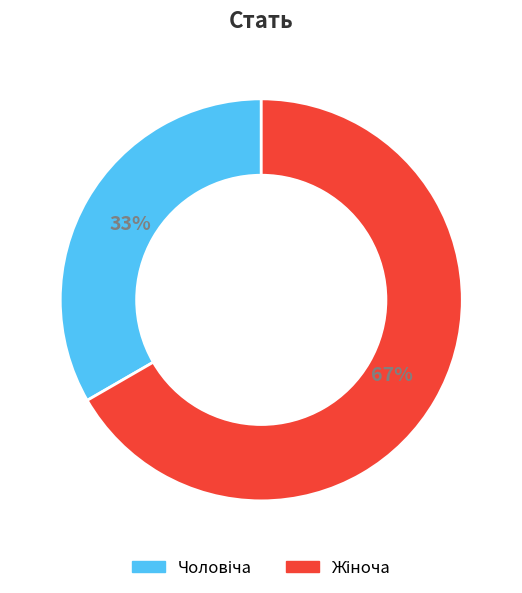

How many segments does this pie chart have?

2